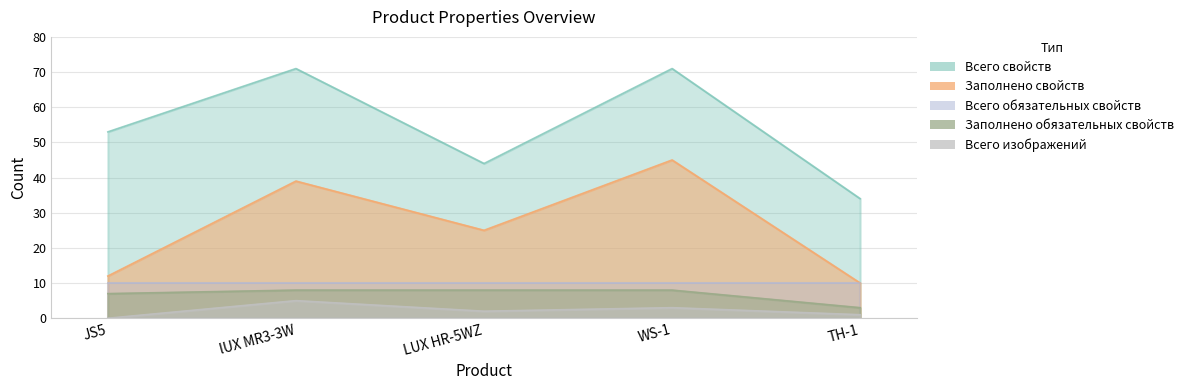

What is the sum of all Всего свойств values?

273